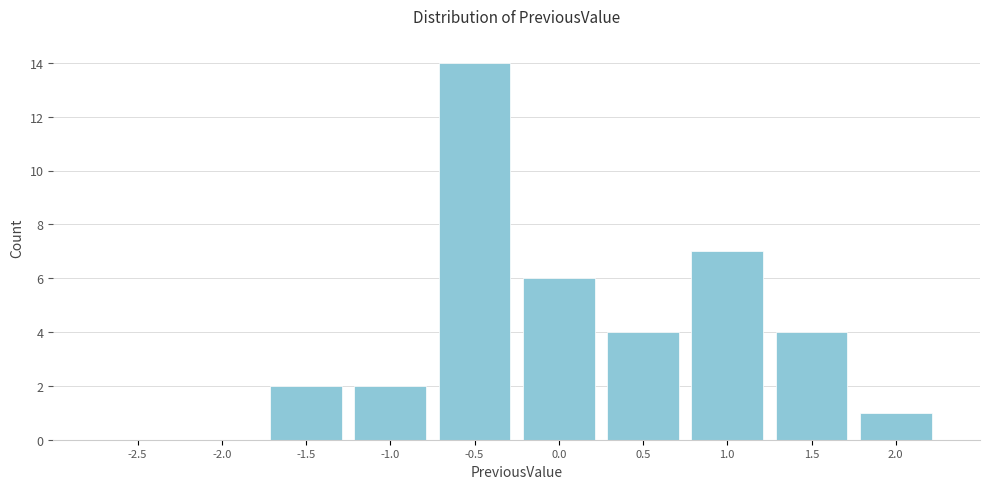

Reading left to right, what are all the values shown in this chart?

-2.5=0	-2.0=0	-1.5=2	-1.0=2	-0.5=14	0.0=6	0.5=4	1.0=7	1.5=4	2.0=1